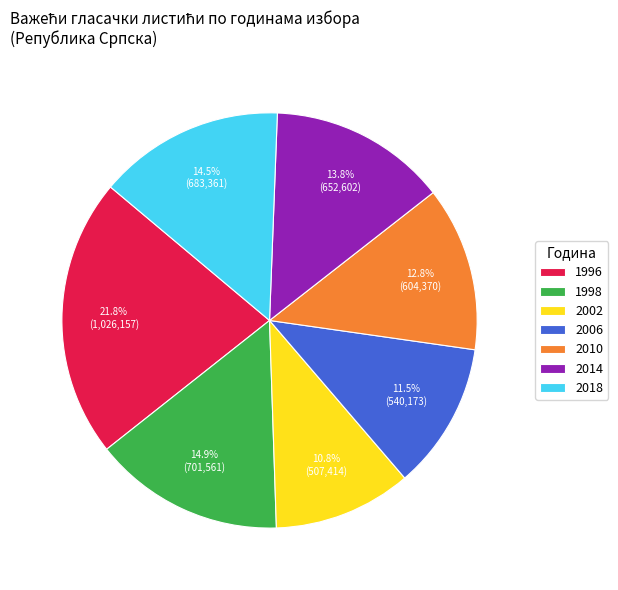

Does any single category account for the majority?

No